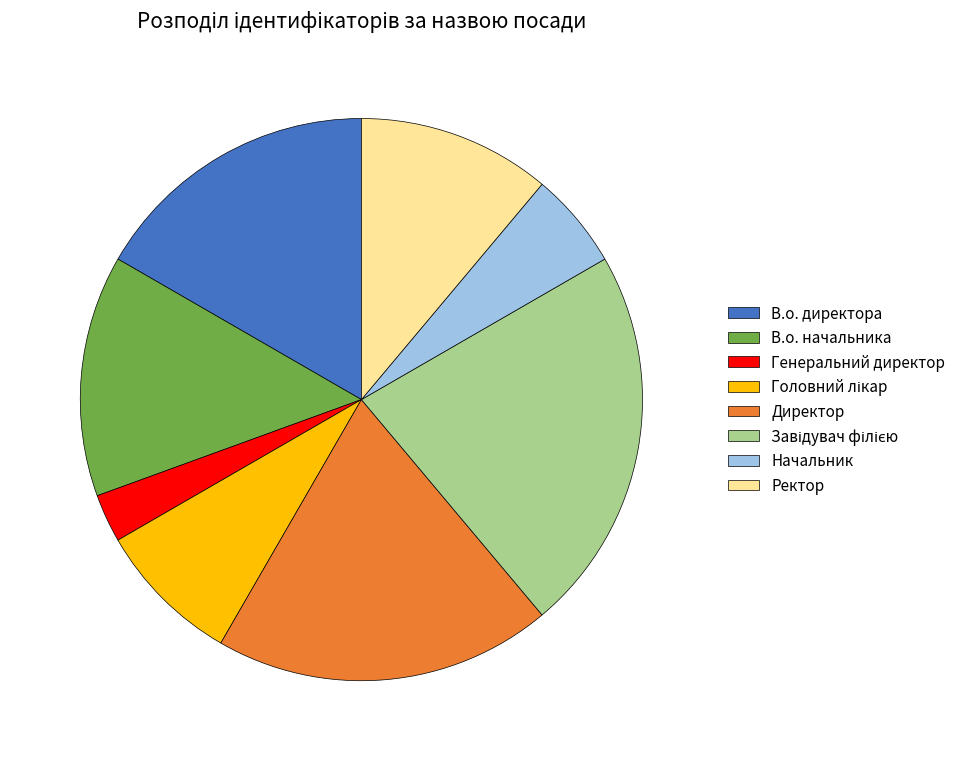

Which category has the smallest portion of the pie?

Генеральний директор